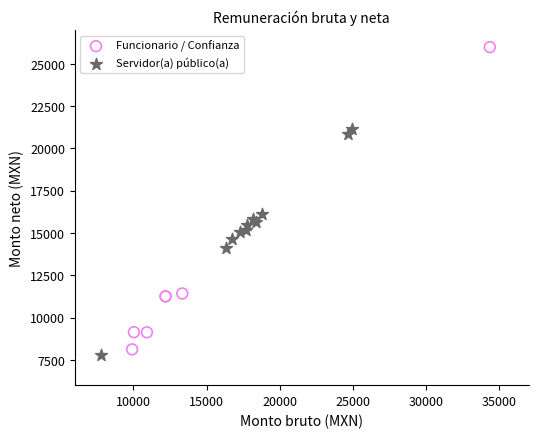

Which series has the widest spread of Y values?

Funcionario / Confianza